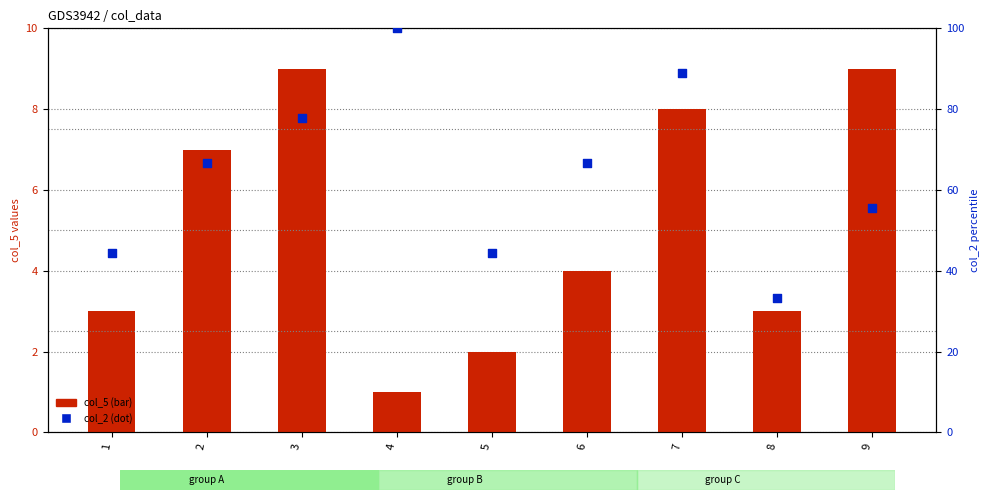

What is the total value across all series at 3?

86.8